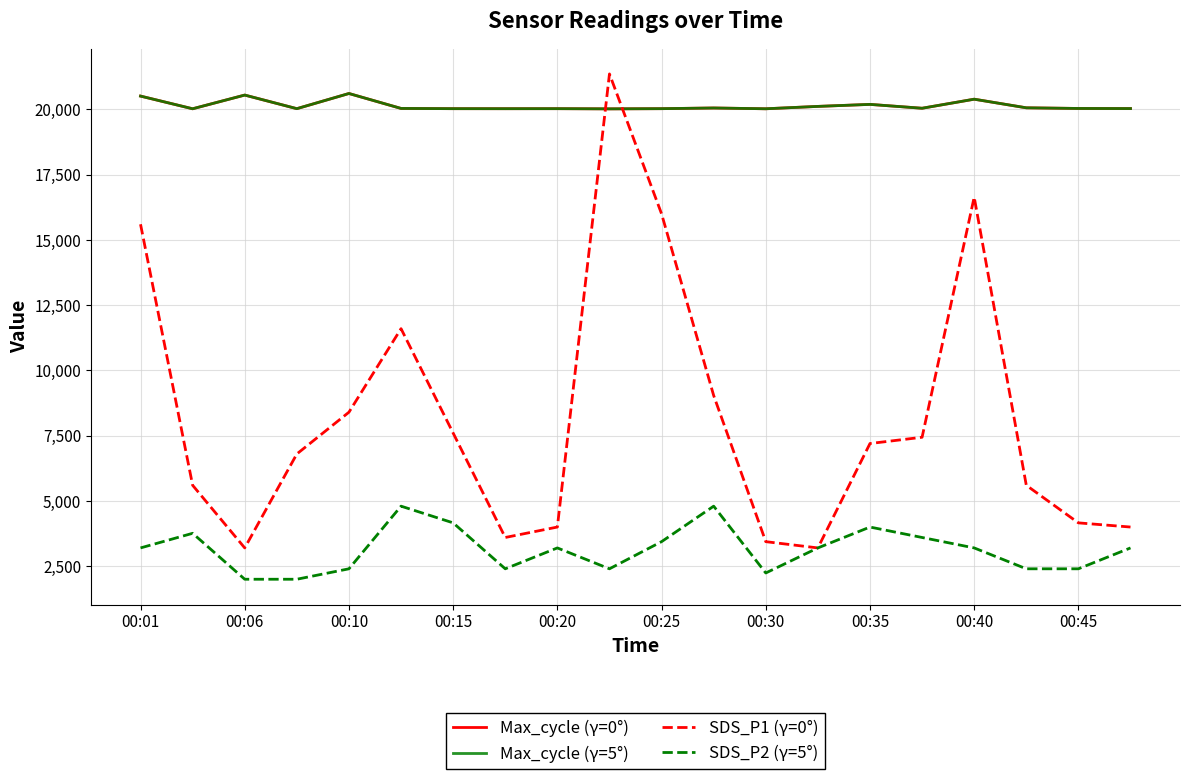

Is this an area chart (filled region under the line)?

No